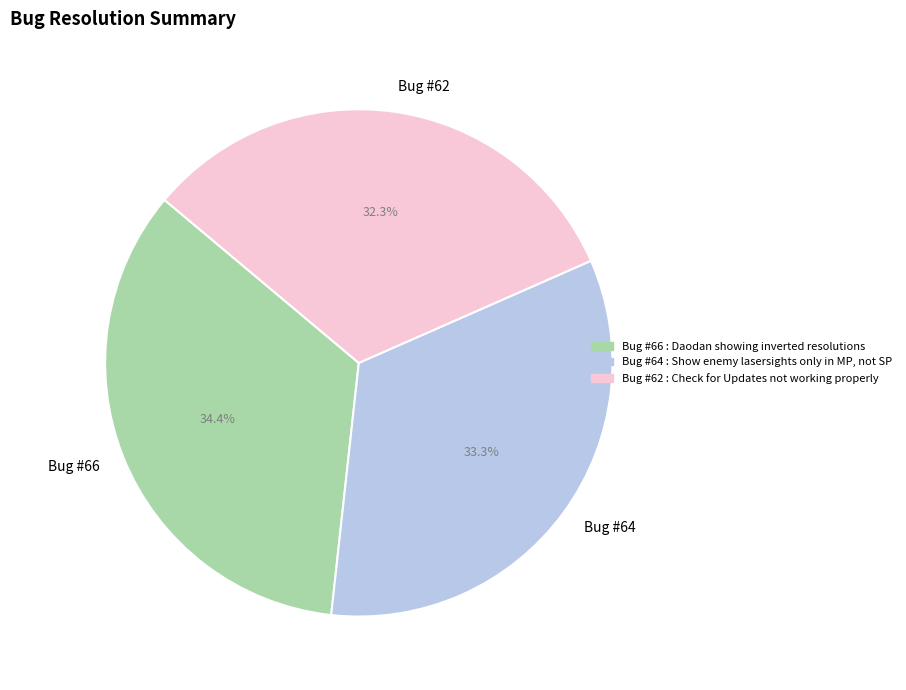

Which category has the smallest portion of the pie?

Bug #62